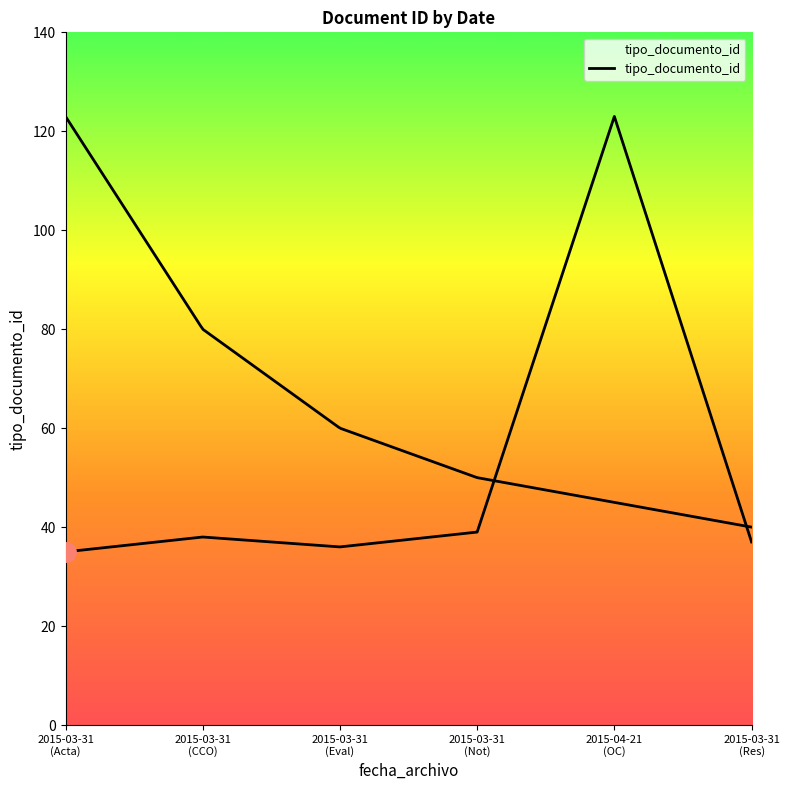

What is the change in value from 2015-03-31
(Acta) to 2015-03-31
(Eval)?

+1